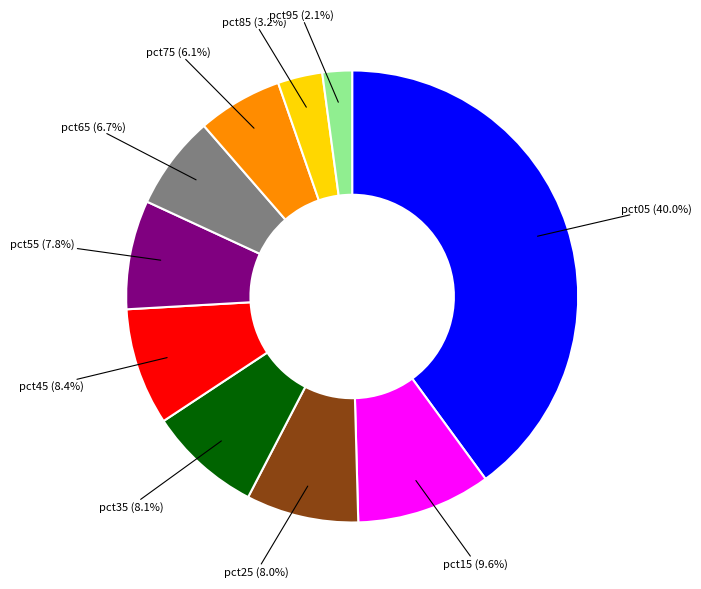

What is the smallest slice in the pie chart?

pct95